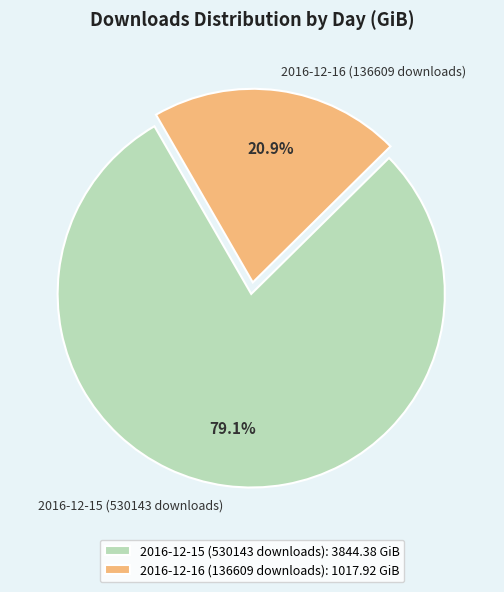

To the nearest percent, what is the difference between the 2016-12-15 (530143 downloads) and 2016-12-16 (136609 downloads) slice percentages?

58%